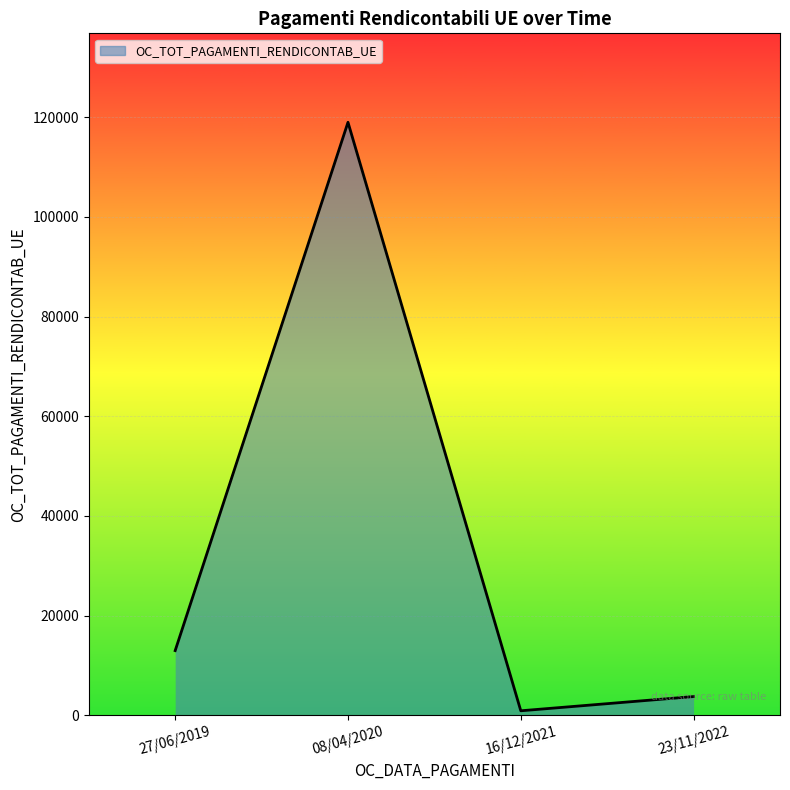

What position from the left is 23/11/2022?

4